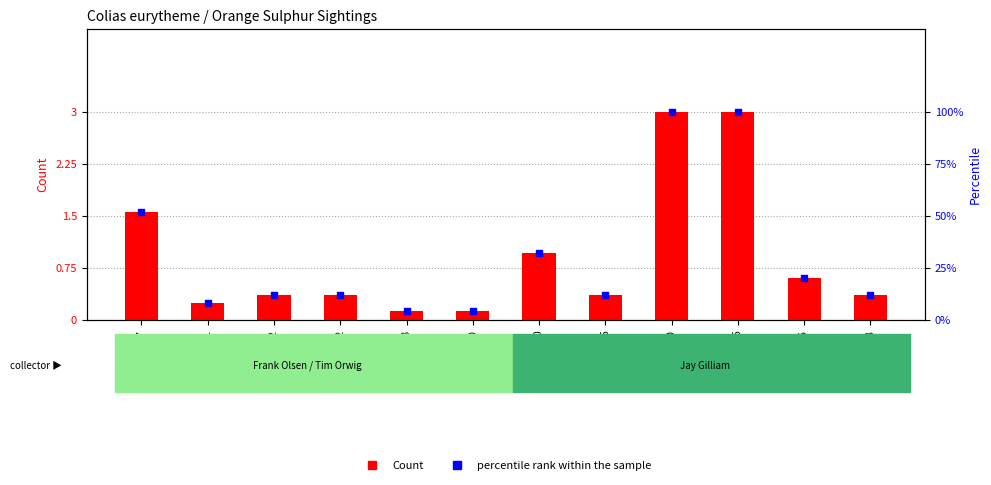

Which series has the largest total across all categories?

percentile rank within the sample